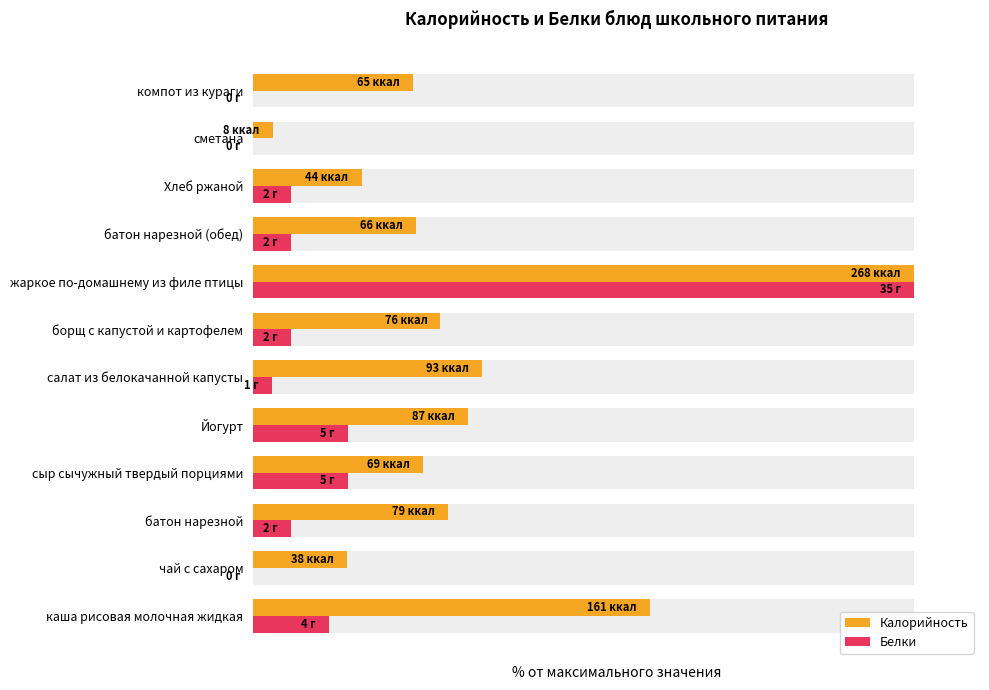

Does the chart contain stacked bars?

No